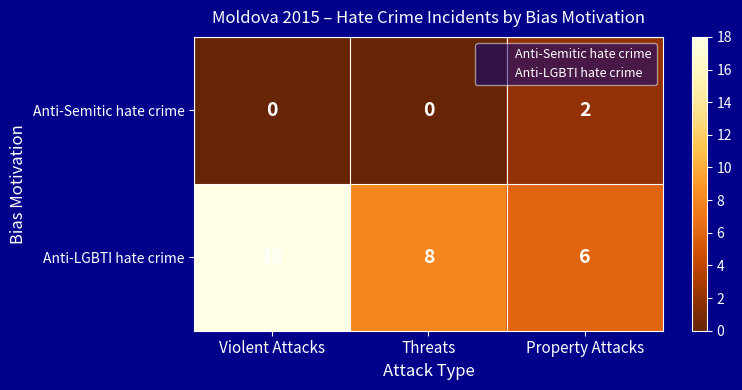

Count the Anti-Semitic hate crime values in the range 0 to 2.

3